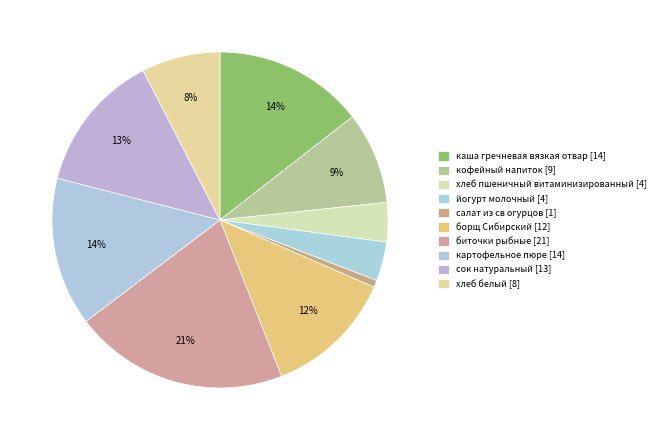

Combined, do салат из св огурцов and биточки рыбные account for over 50%?

No